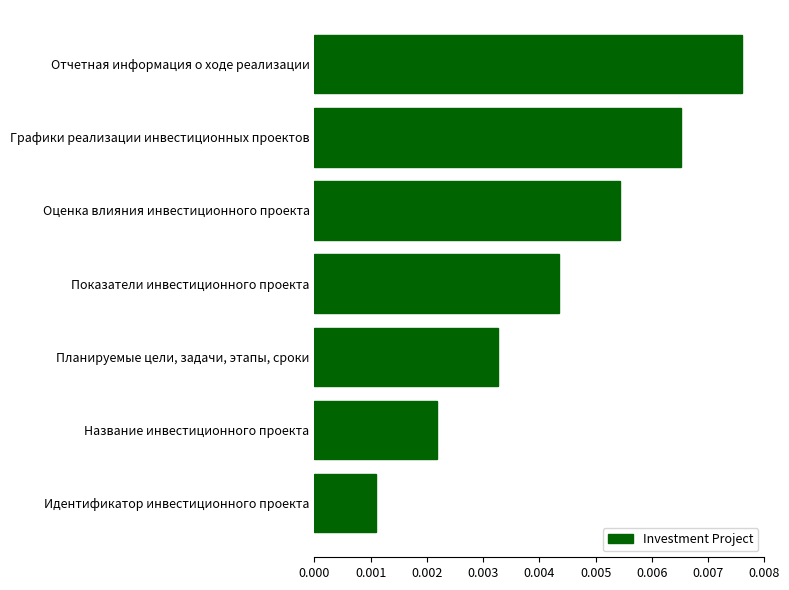

Where is the data nearest to the value 0?

Идентификатор инвестиционного проекта